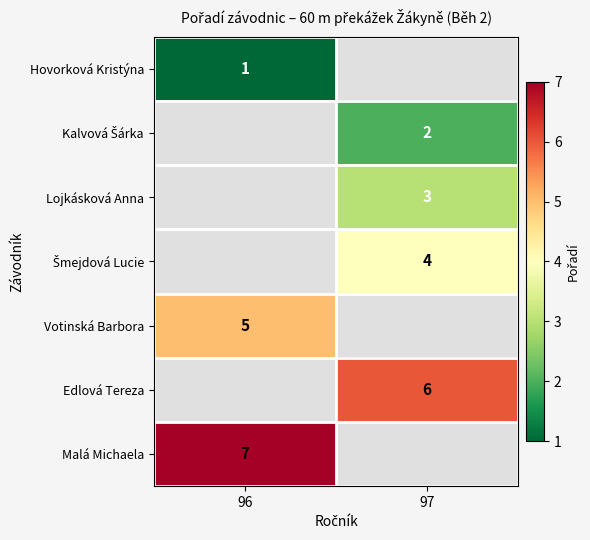

Is the value of Lojkásková Anna at 97 greater than the value of Edlová Tereza at 97?

No